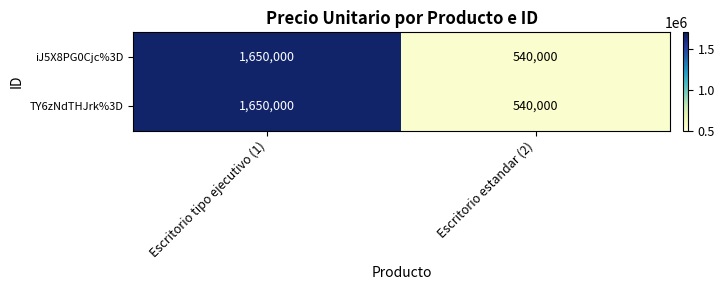

Reading left to right, transcribe all the data shown in this chart.

iJ5X8PG0Cjc%3D: 1650000	540000
TY6zNdTHJrk%3D: 1650000	540000